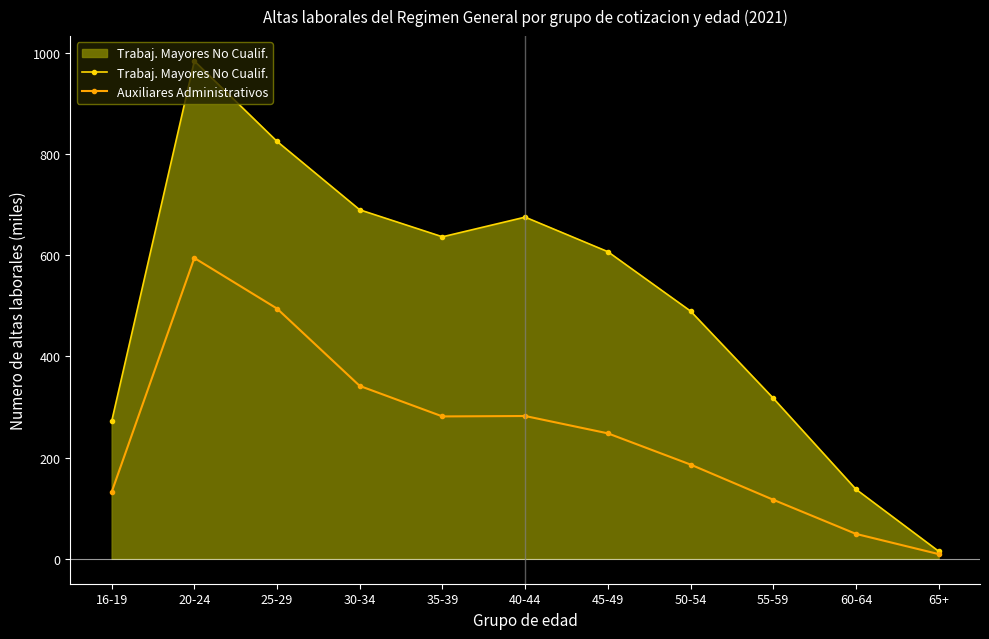

How many data points in Auxiliares Administrativos are less than 247?

5